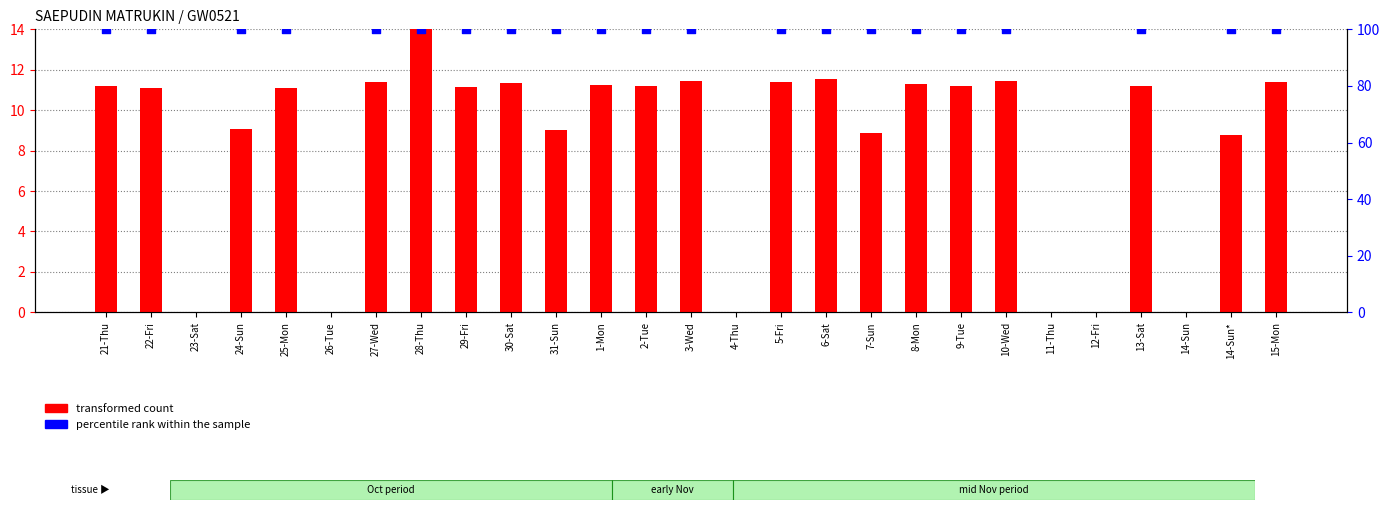

Which series has the largest total across all categories?

transformed count